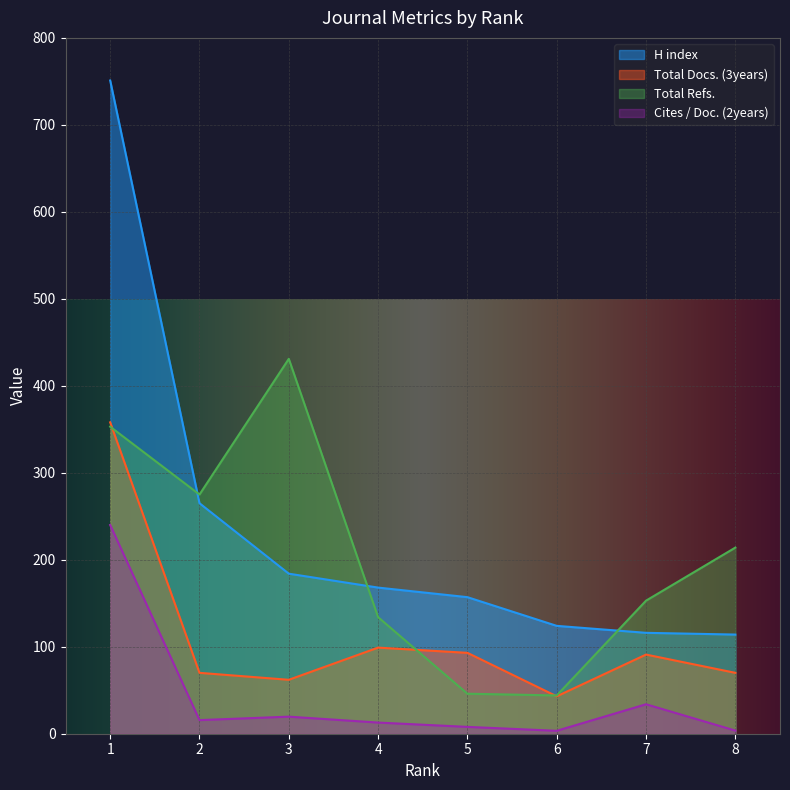

The value of Total Docs. (3years) at 8 is 93.3. True or false?

False